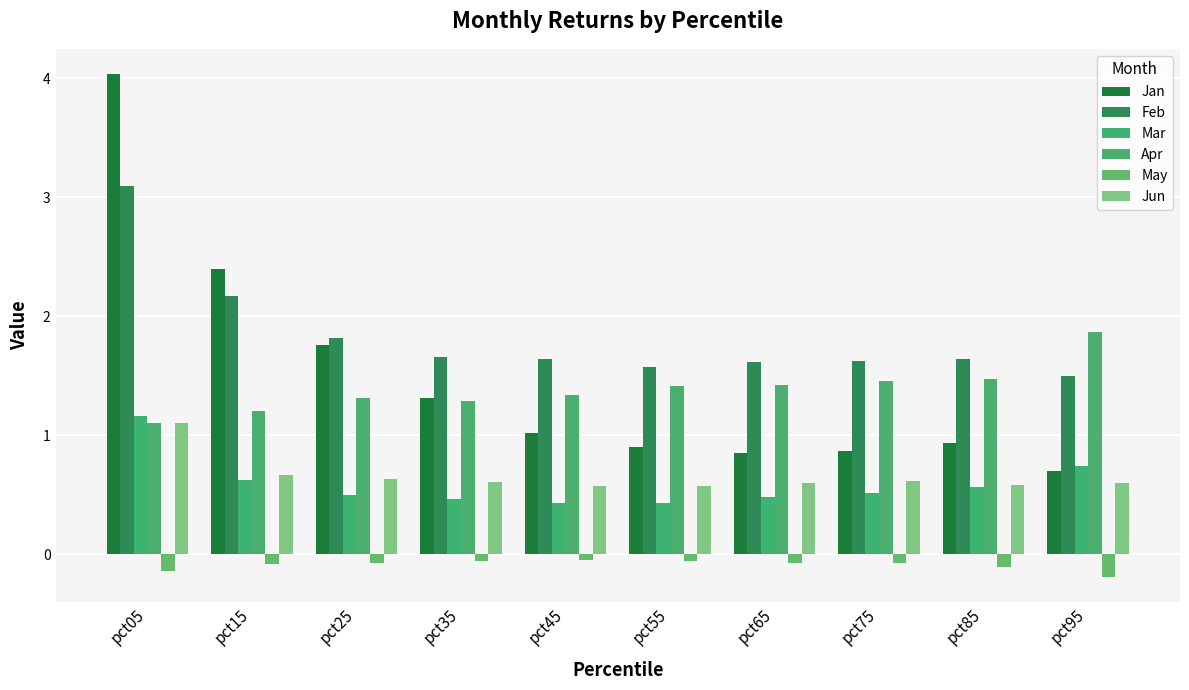

What is the maximum value for Jun?

1.1